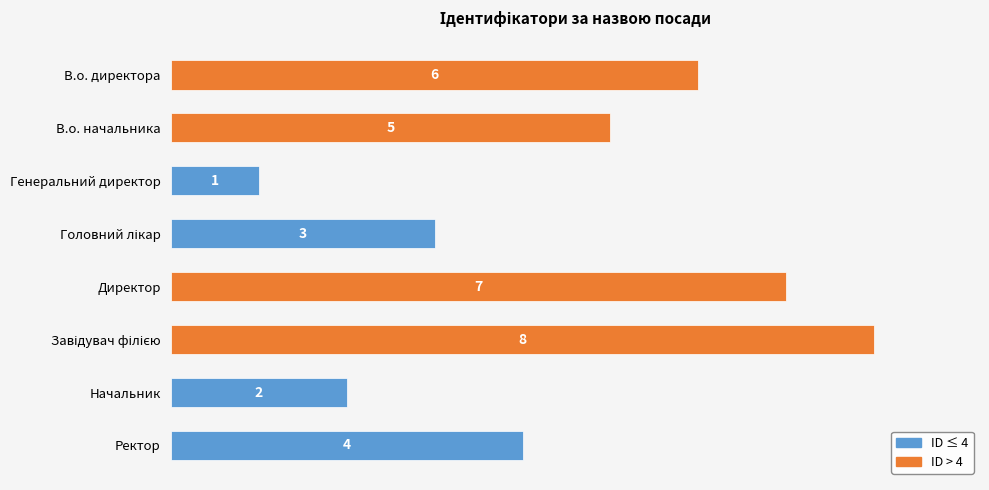

The chart shows a value of 12 at Директор. True or false?

False